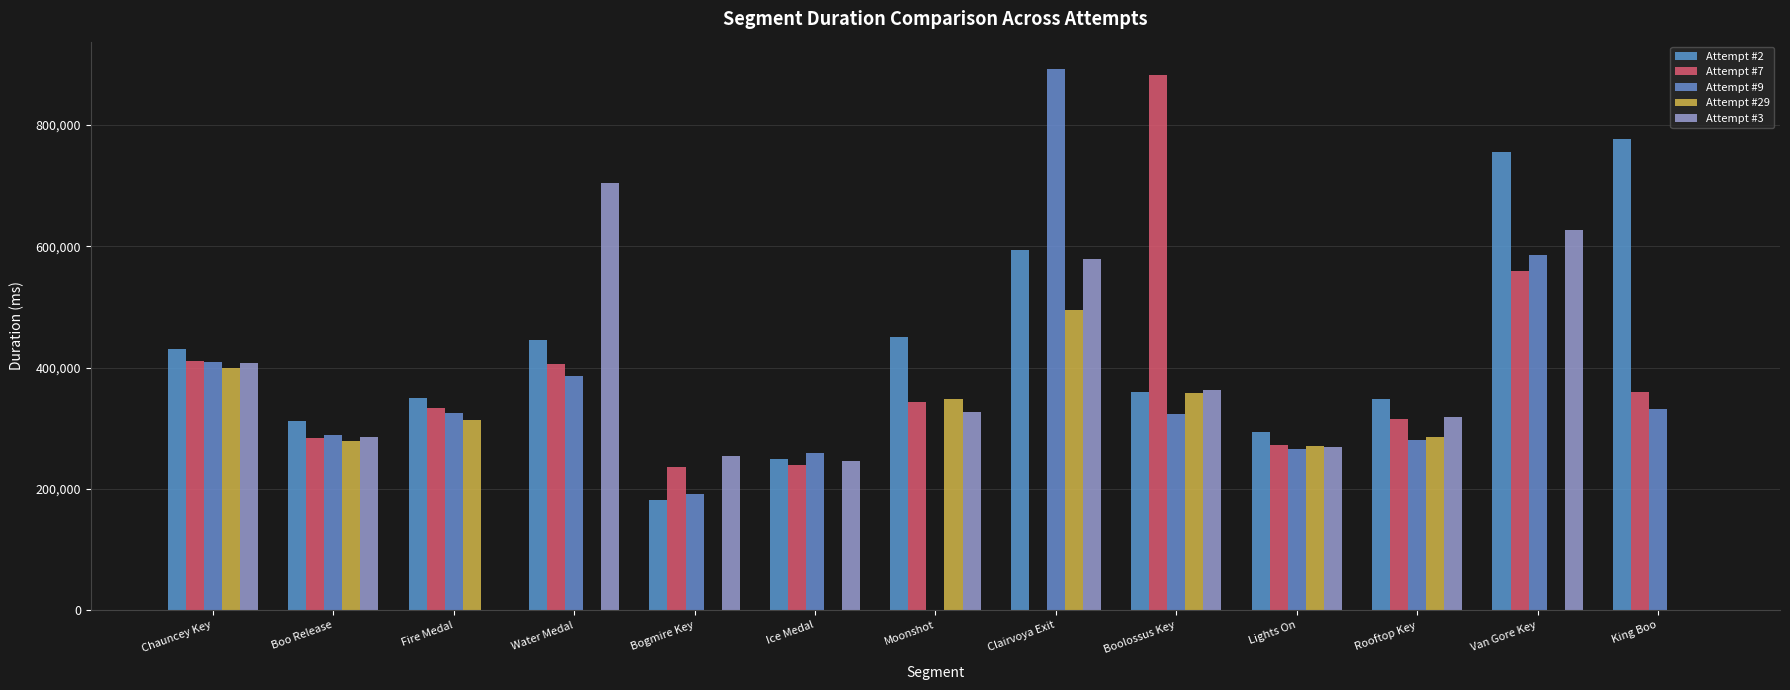

List the series in order of their peak value, highest first.

Attempt #9, Attempt #7, Attempt #2, Attempt #3, Attempt #29